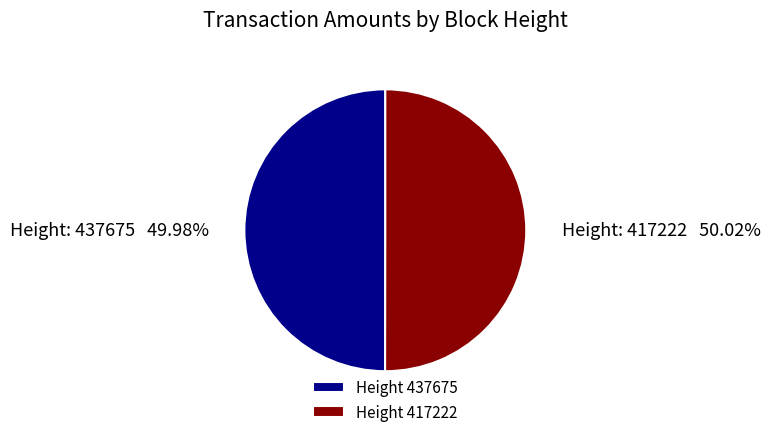

How many slices are in this pie chart?

2